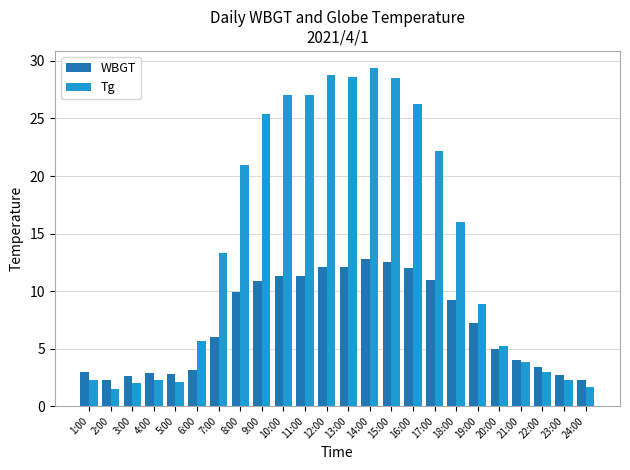

The value of WBGT at 18:00 is 16.2. True or false?

False